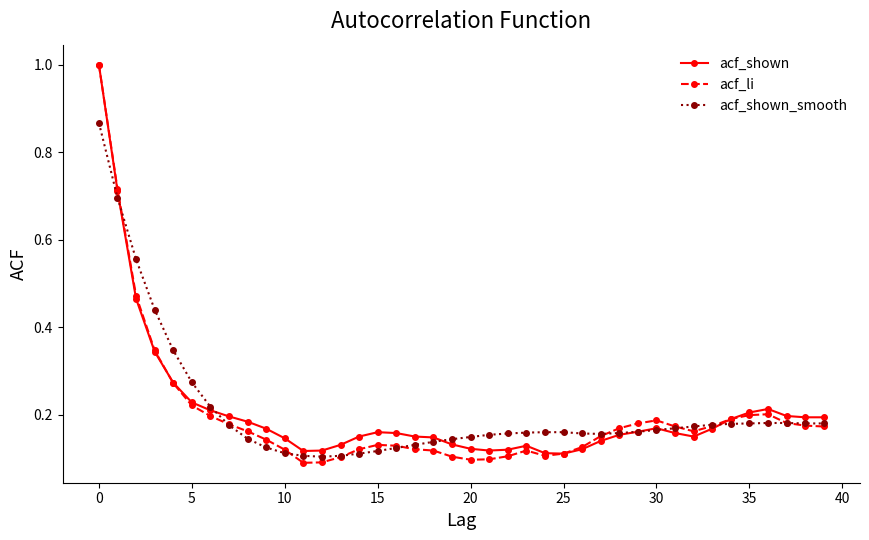

True or false: acf_shown has more than 1 interior local peaks.

True